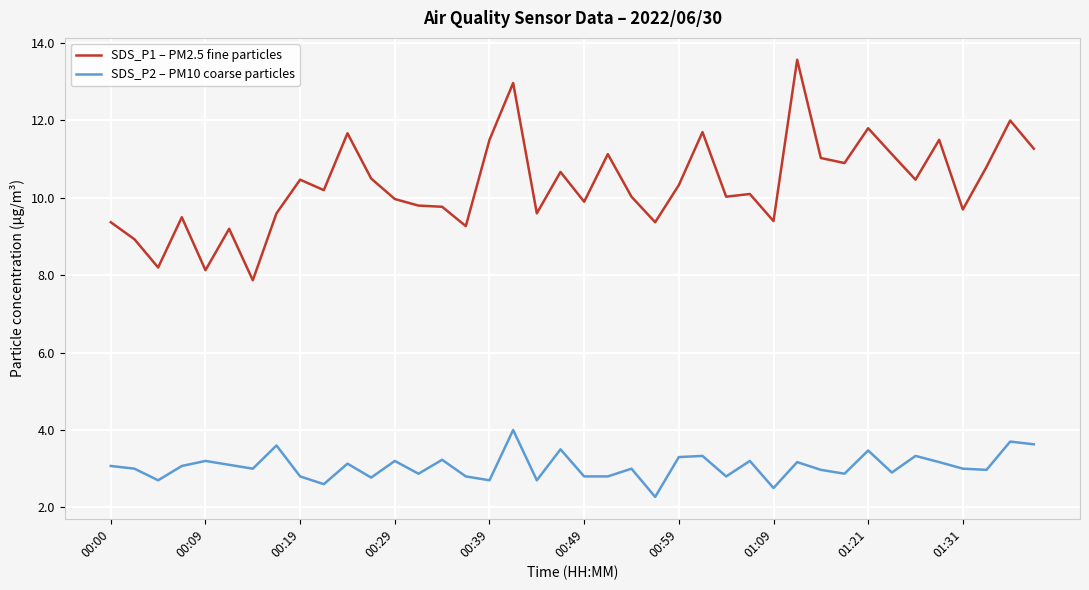

Which series has the largest total across all categories?

SDS_P1 – PM2.5 fine particles